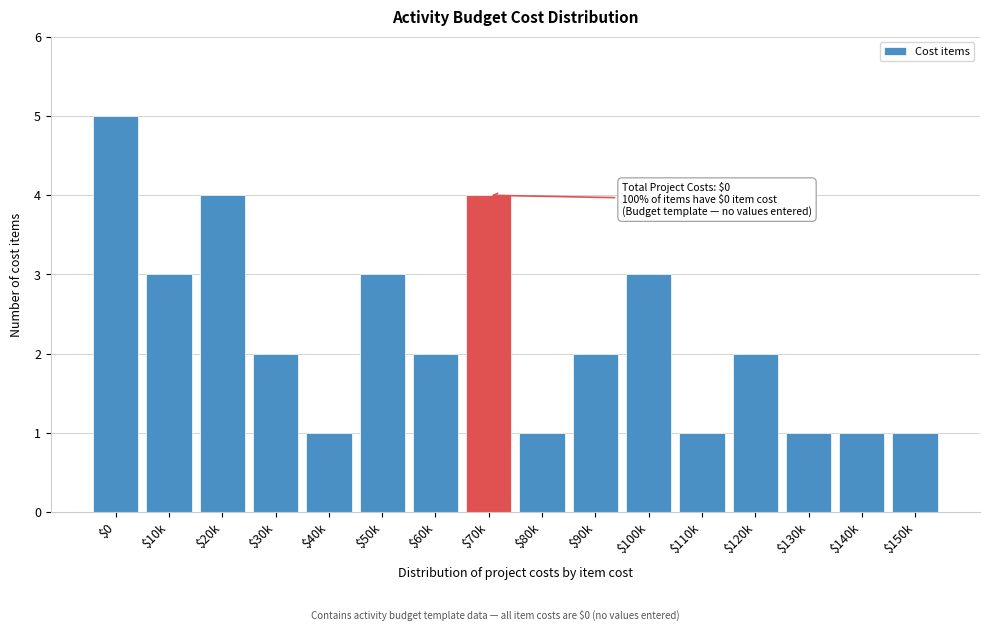

Reading right to left, transcribe all the data shown in this chart.

1	1	1	2	1	3	2	1	4	2	3	1	2	4	3	5